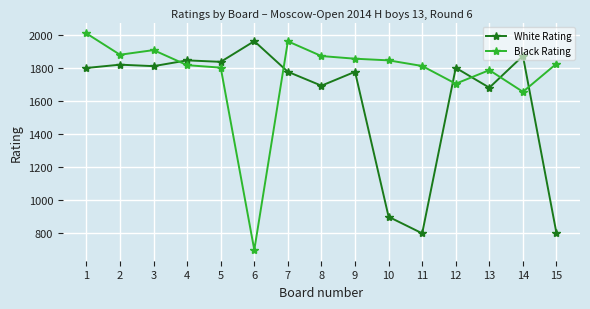

What is the value of the White Rating point at the 4th from the left?

1845